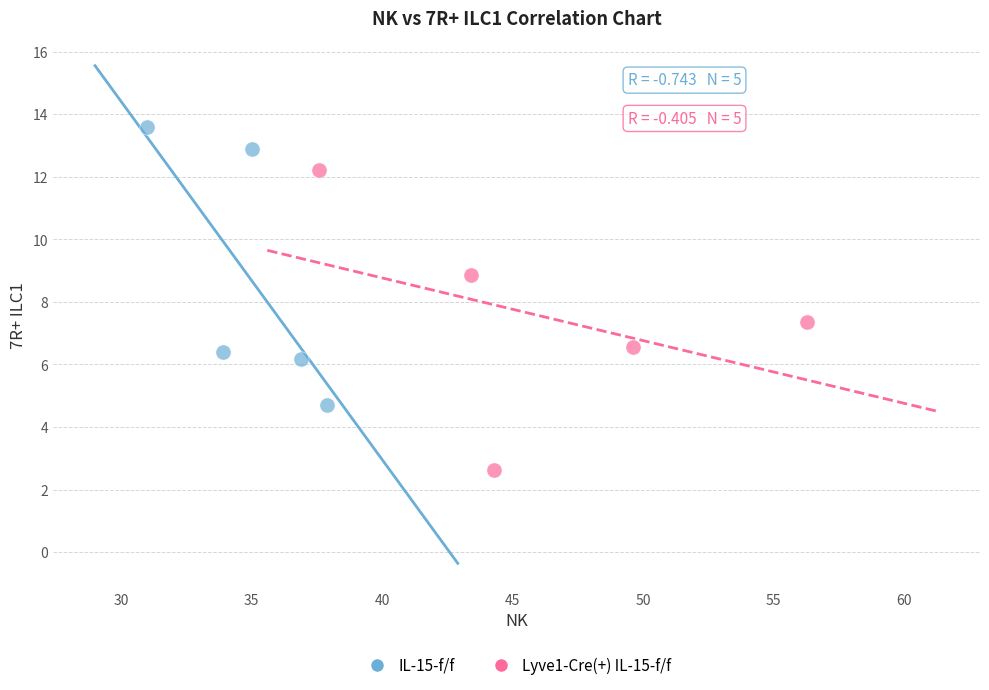

What are all the series names shown in the legend?

IL-15-f/f, Lyve1-Cre(+) IL-15-f/f